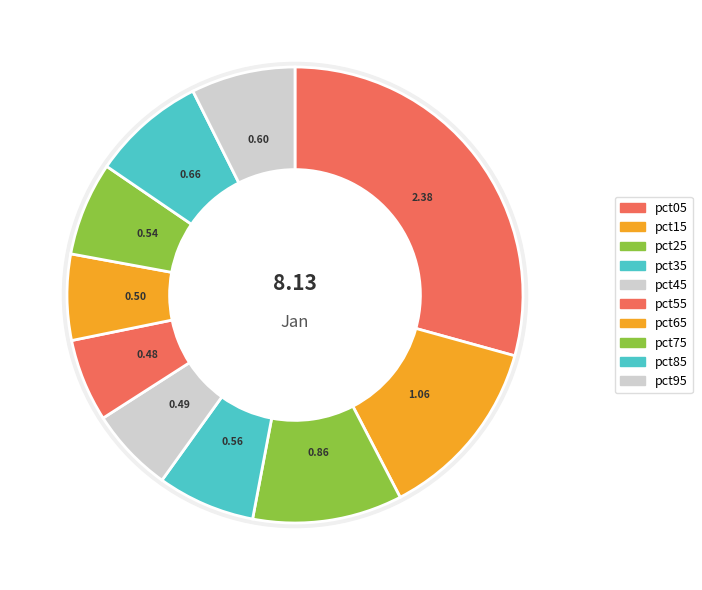

Is there any slice that represents more than half of the pie?

No